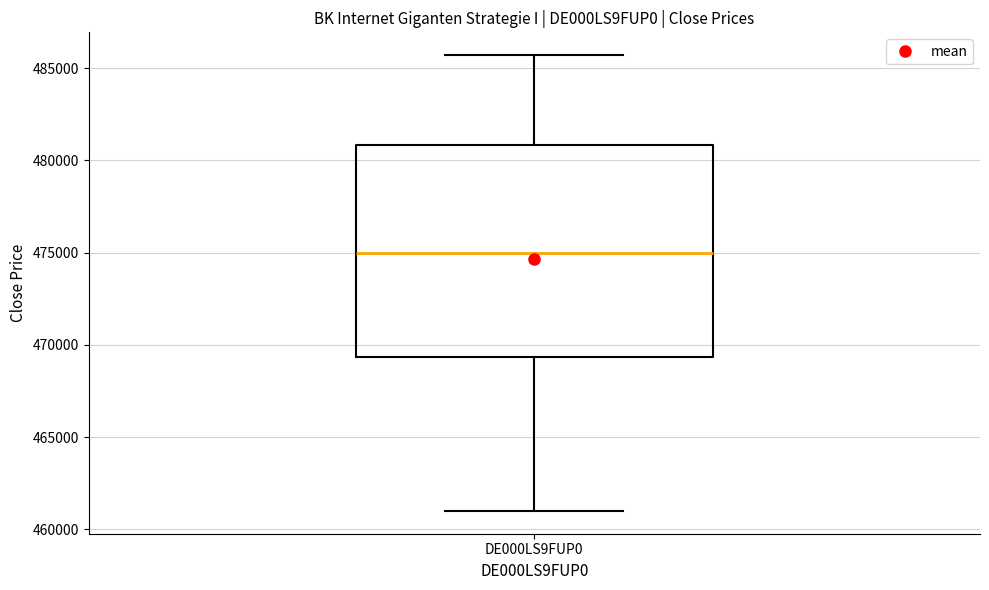

Where is the upper edge of the box for DE000LS9FUP0 on the y-axis? The values are not printed on the chart, so give them approximately, as read against the axis.

481000